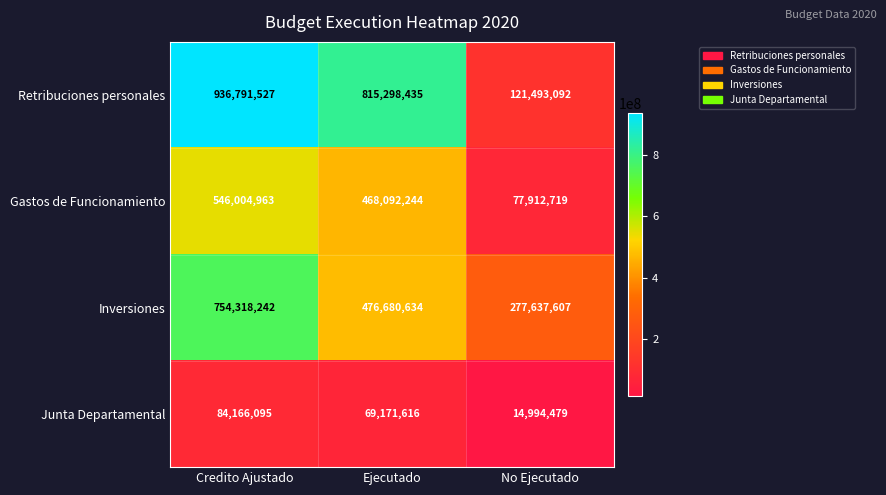

Which category has the highest value across all series?

Credito Ajustado